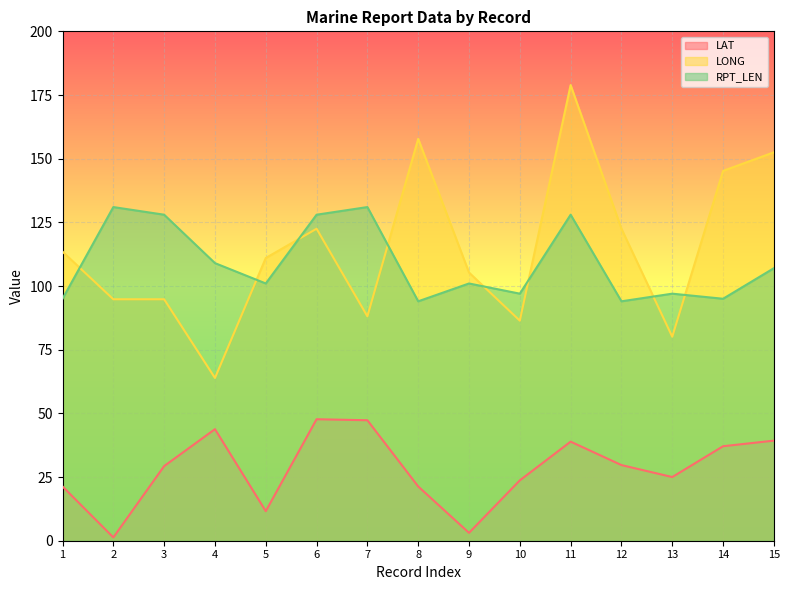

At which category does LAT reach its first local peak?

4